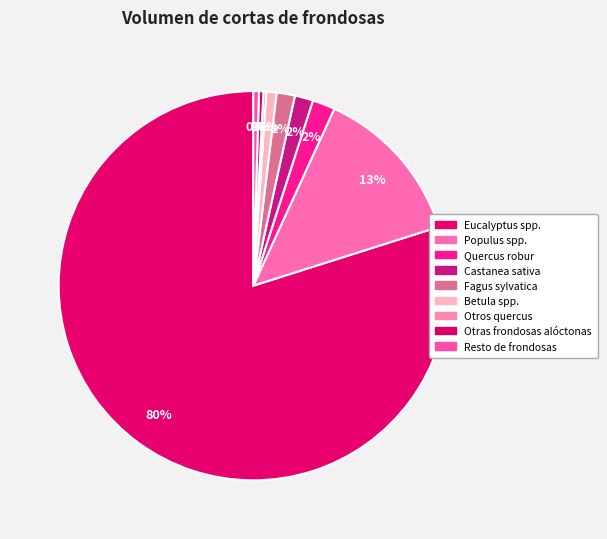

To the nearest percent, what is the difference between the largest and smallest slice percentages?

80%